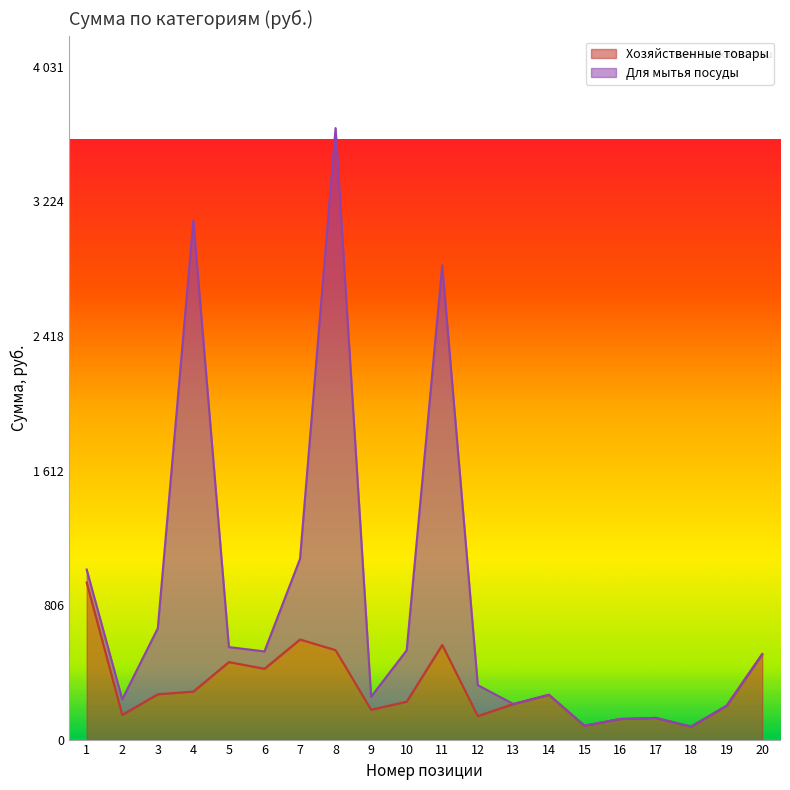

What are all the series names shown in the legend?

Хозяйственные товары, Для мытья посуды